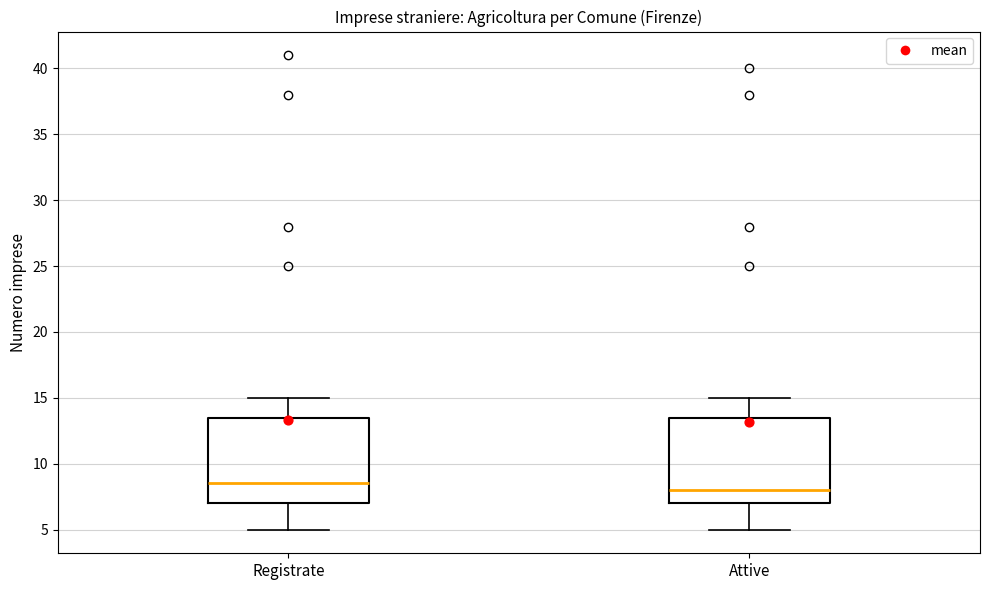

Where does the median line of the box for Registrate sit on the y-axis? The values are not printed on the chart, so give them approximately, as read against the axis.

8.5